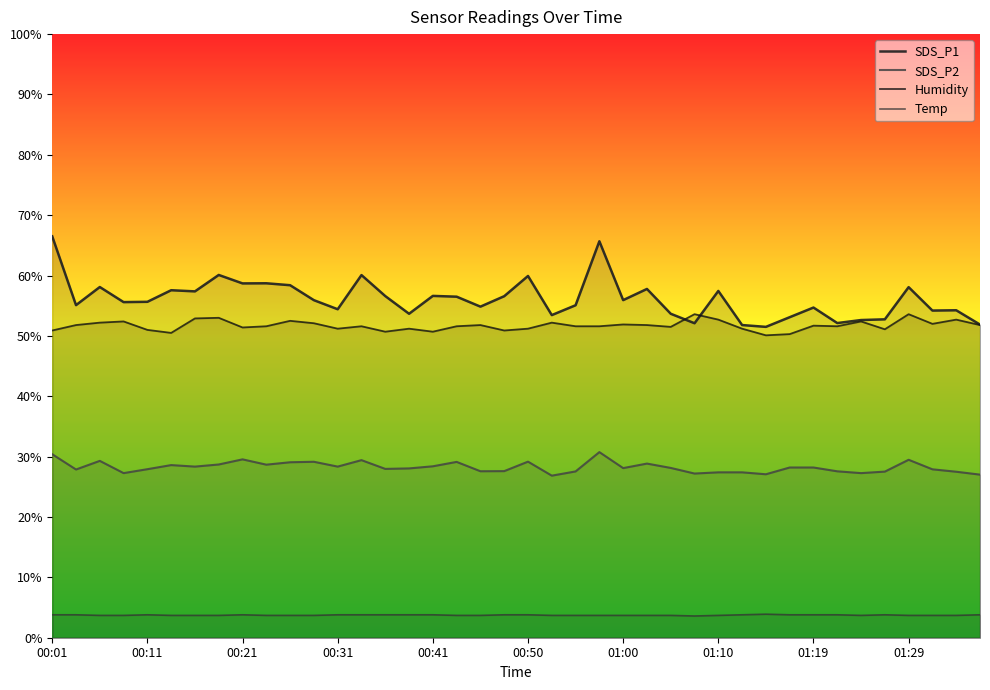

Which series ends up on top after the final intersection of SDS_P1 and Humidity?

SDS_P1